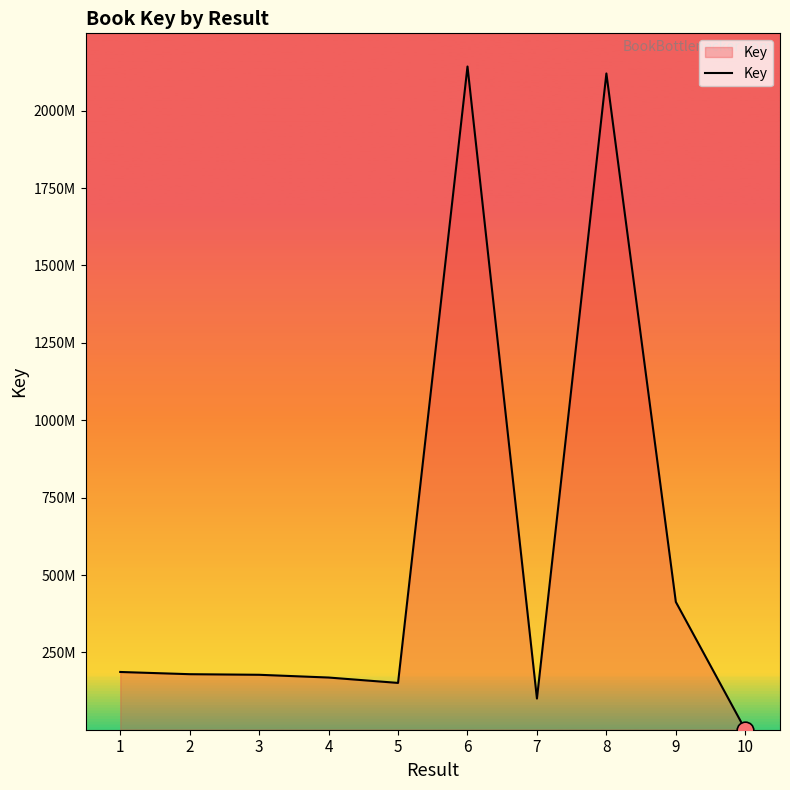

Does the chart display data point markers on the line(s)?

No